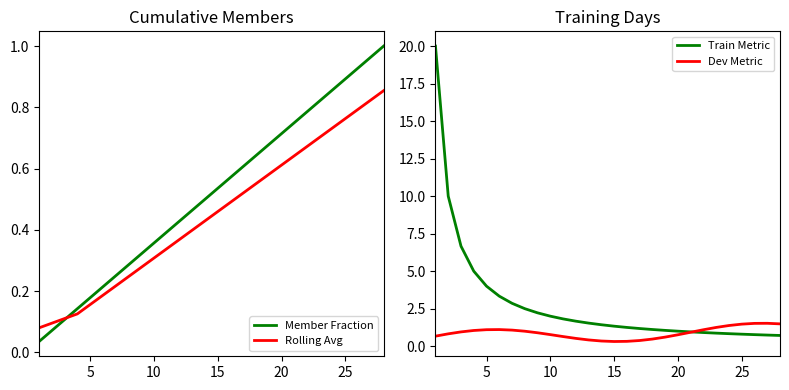

True or false: Rolling Avg has a value of 0.5 at 25.

False